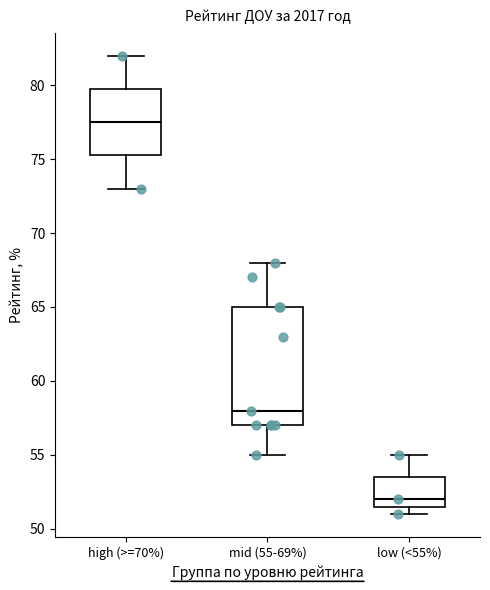

Comparing the boxes themselves (not the whiskers), which one is the tallest?

mid (55-69%)